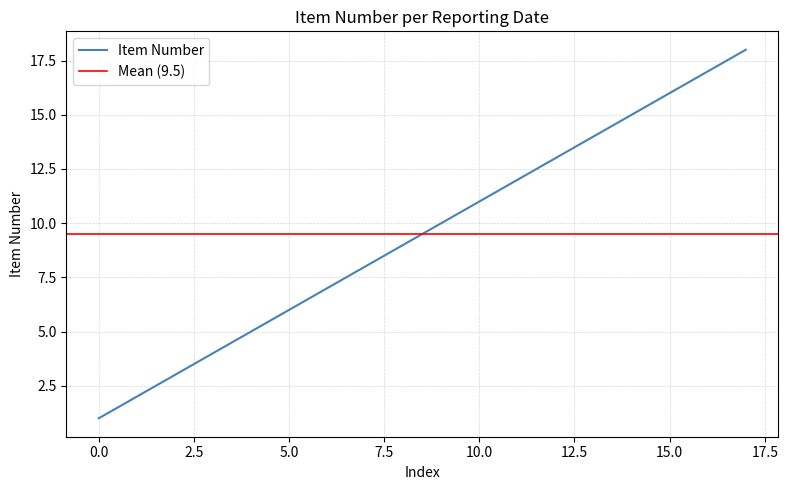

What is the average value?

10